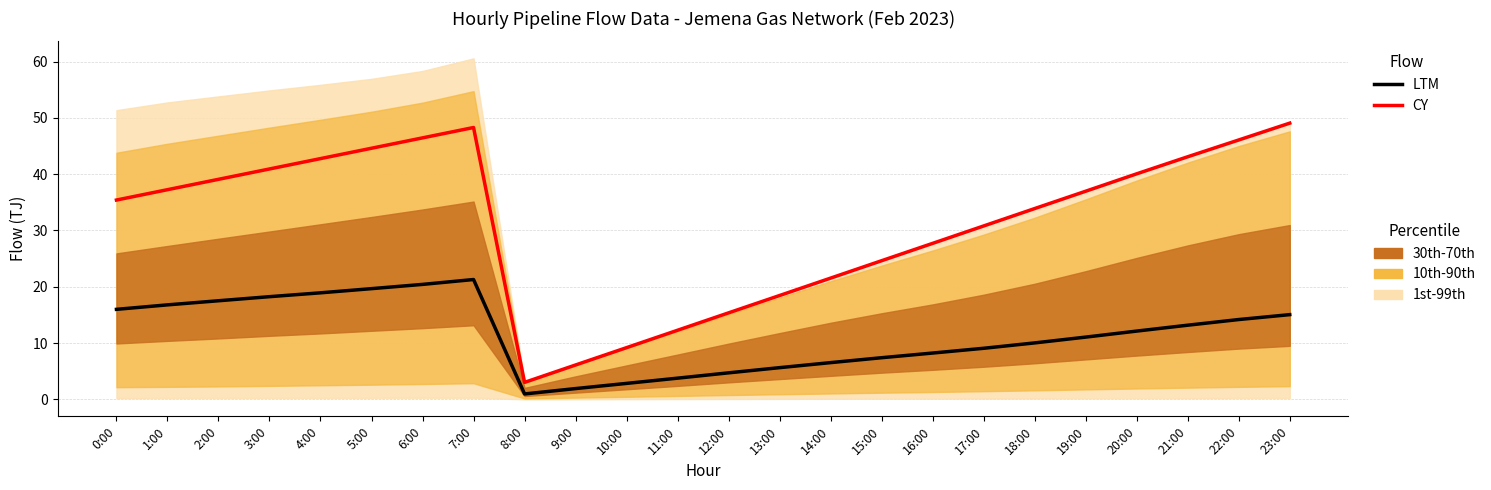

Rank the series by their average value, from lowest to highest.

LTM, CY